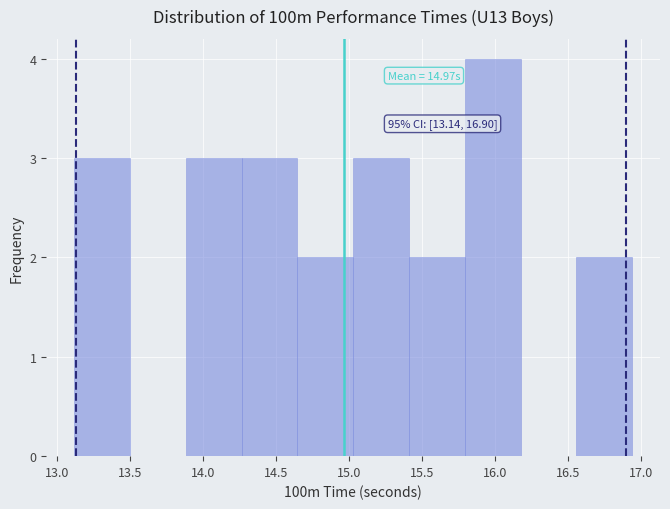

Which range on the x-axis has the tallest bar?

15.80 to 16.20